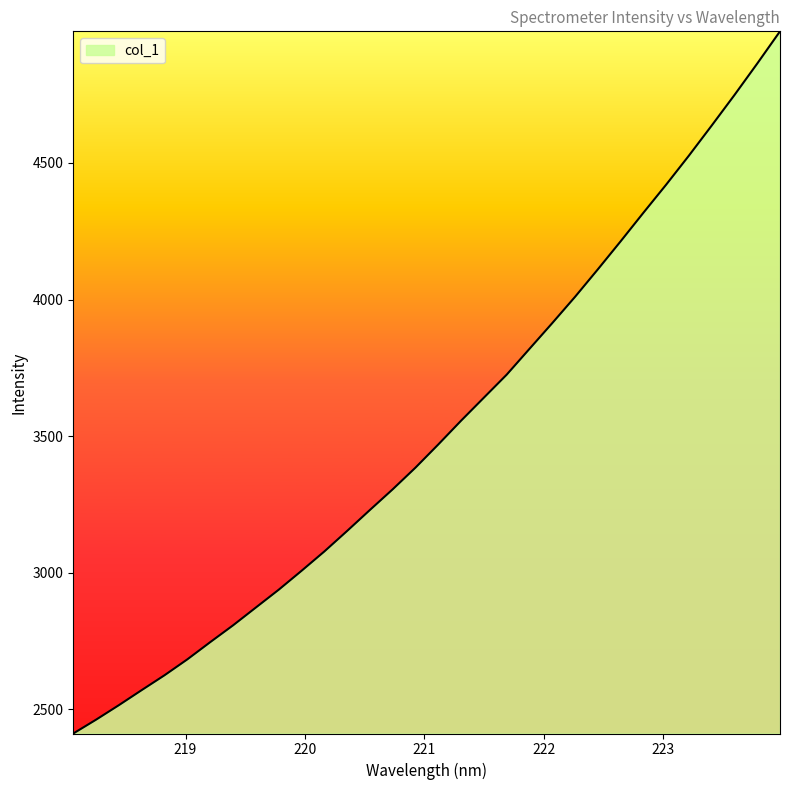

What is the difference between the maximum and minimum values?

2569.9